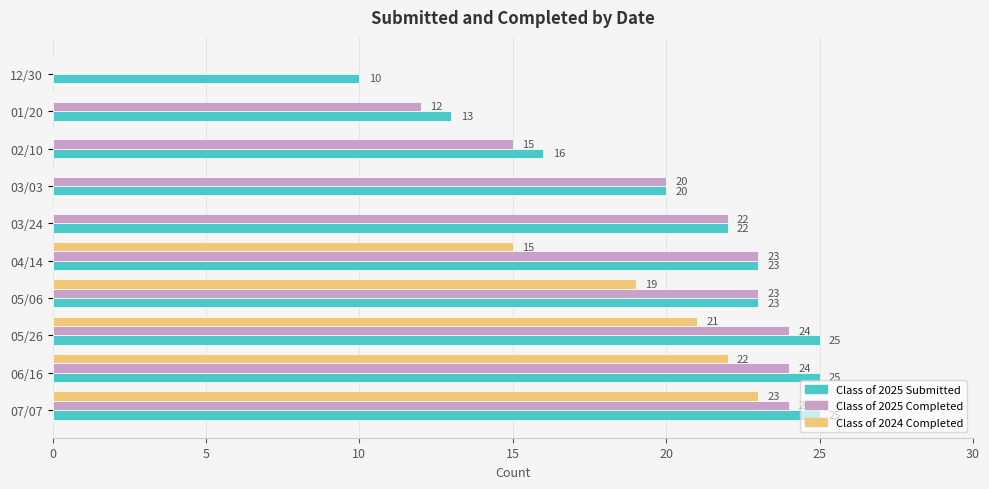

At which label is Class of 2024 Completed closest to 11?

04/14